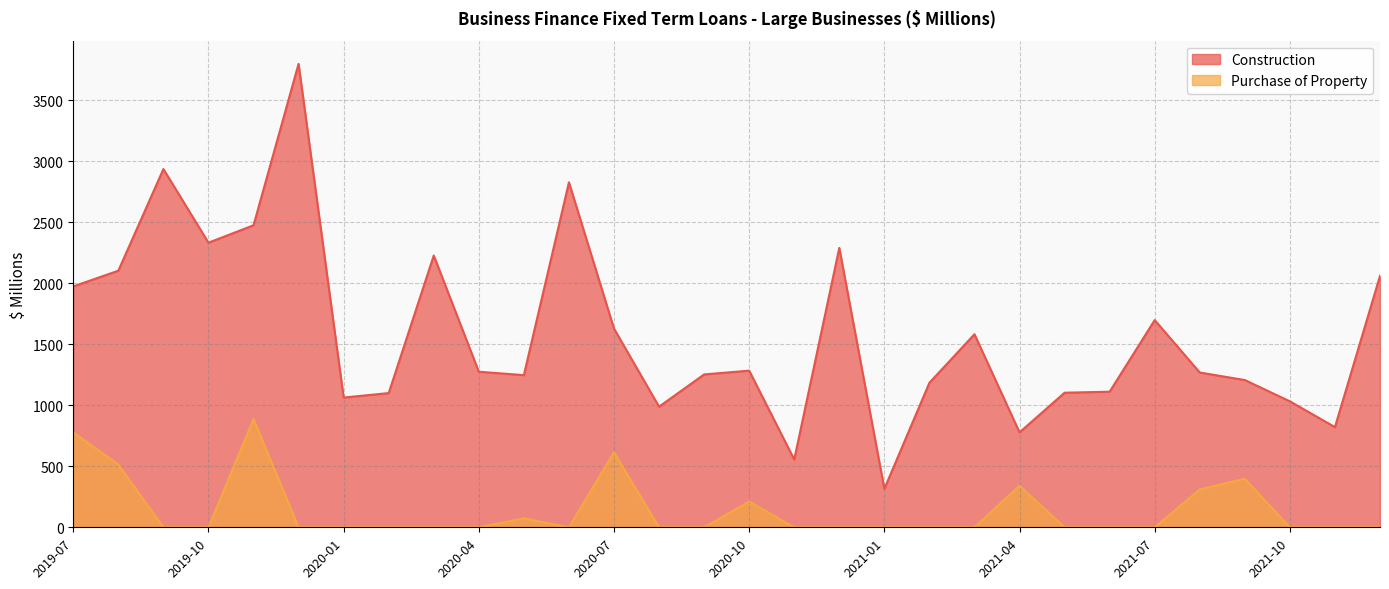

What is the lowest value of the Construction series?

315.3